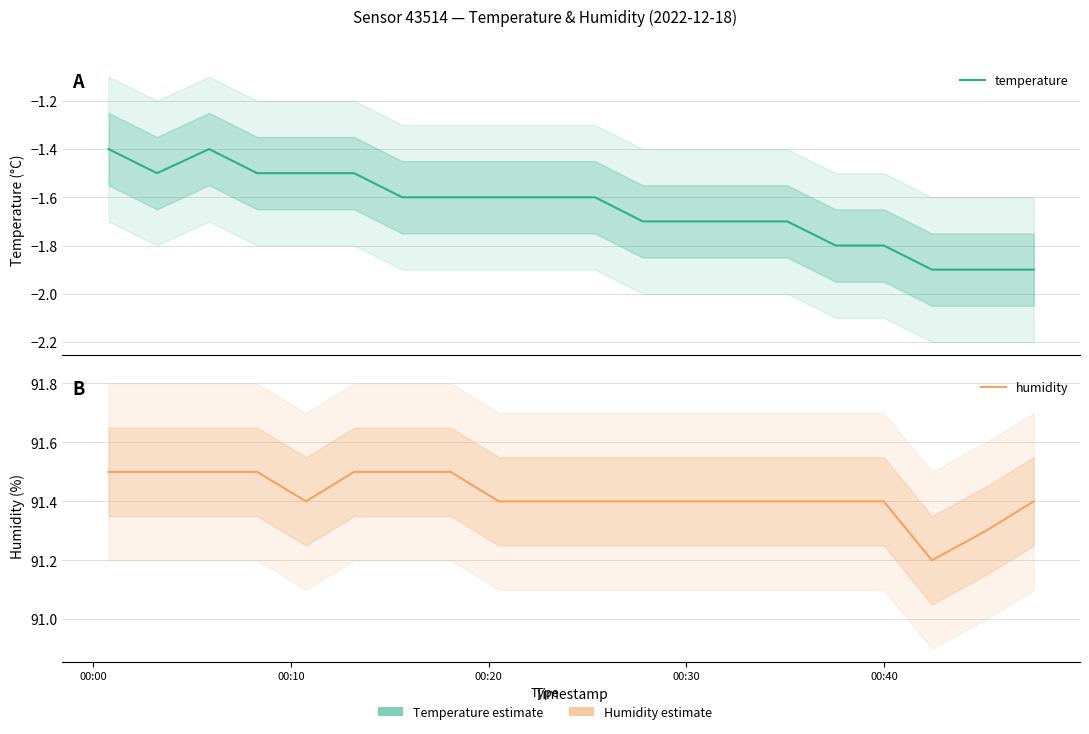

What is the sum of all humidity values?

1828.4